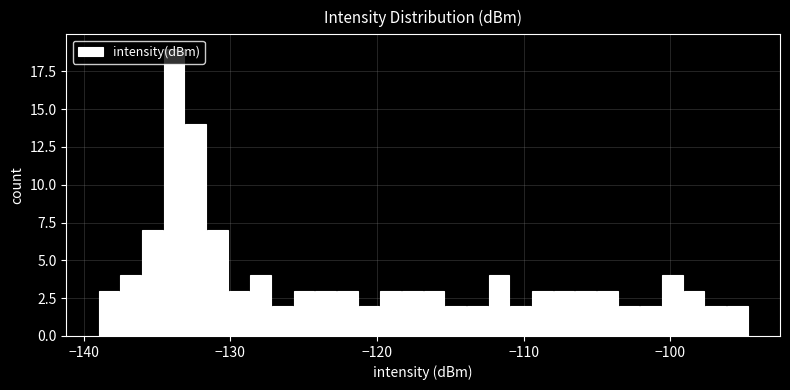

Around what value on the x-axis is the tallest bar? Give the approximate position of its centre, as read against the axis.

-134